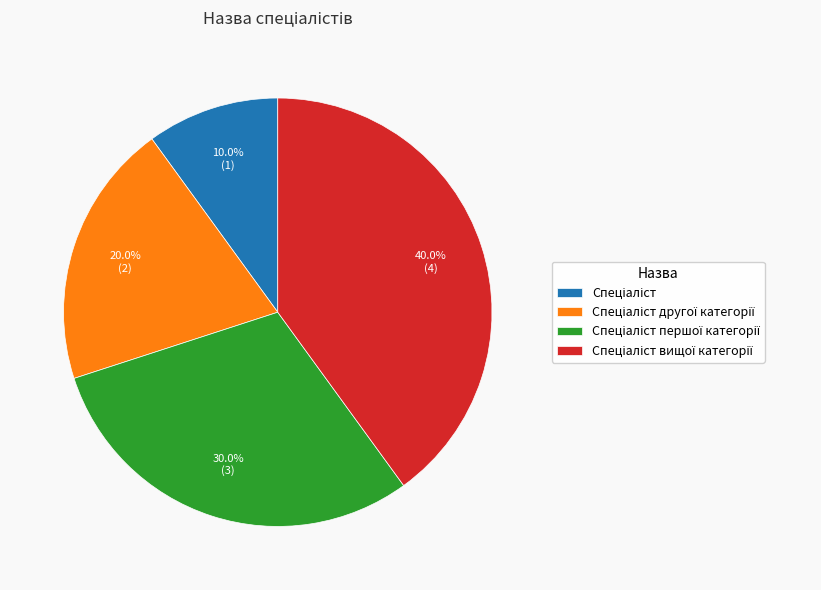

Does any single category account for the majority?

No